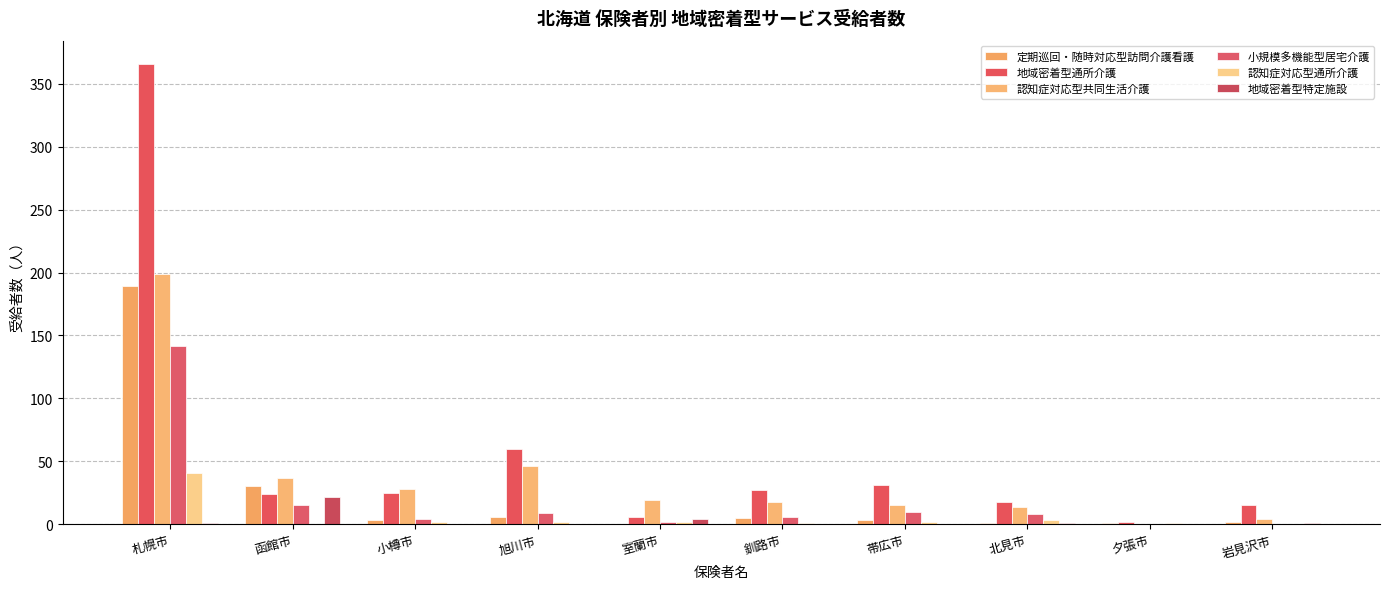

Where is 認知症対応型通所介護 nearest to the value 20?

北見市